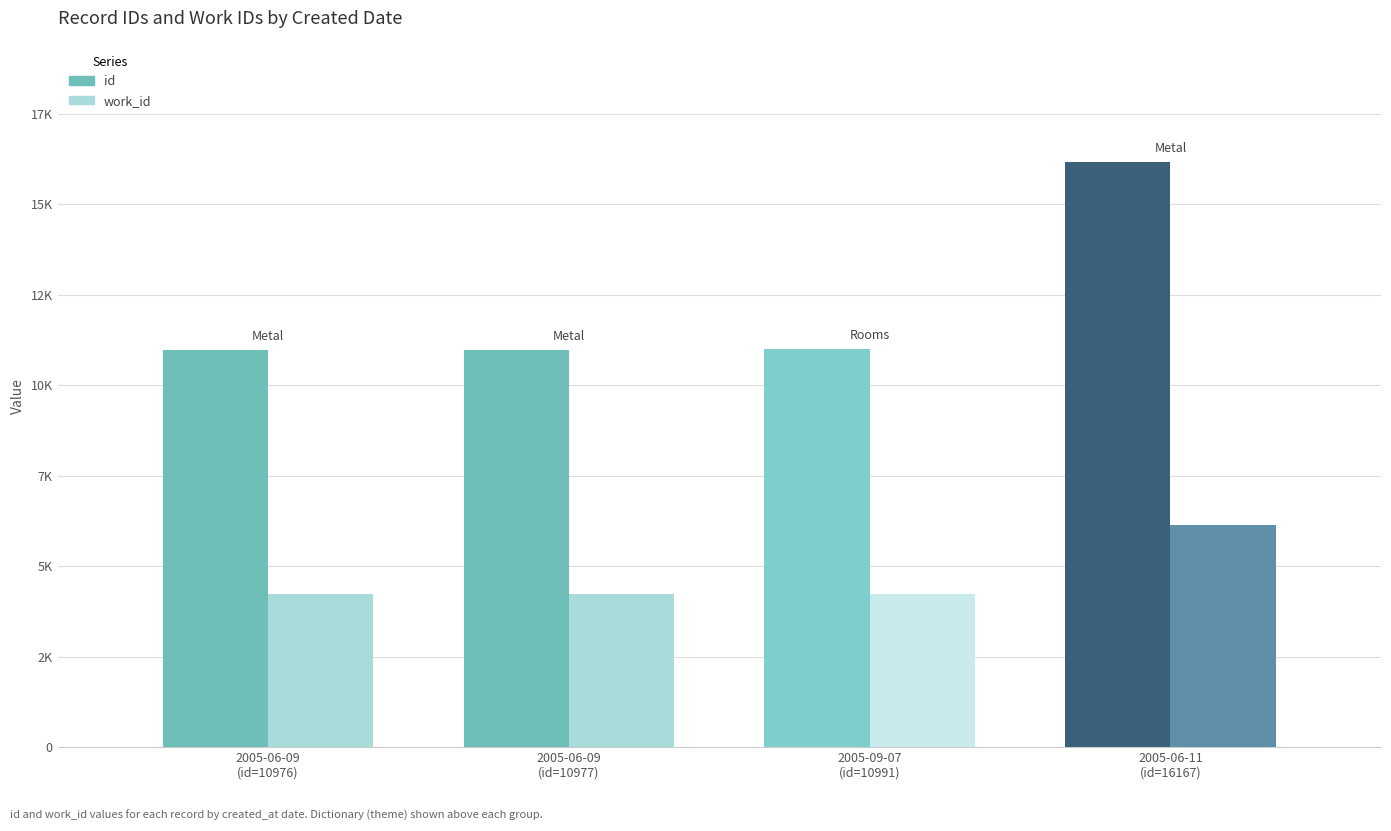

Reading left to right, what are all the values shown in this chart?

id: 10976	10977	10991	16167
work_id: 4217	4217	4217	6123